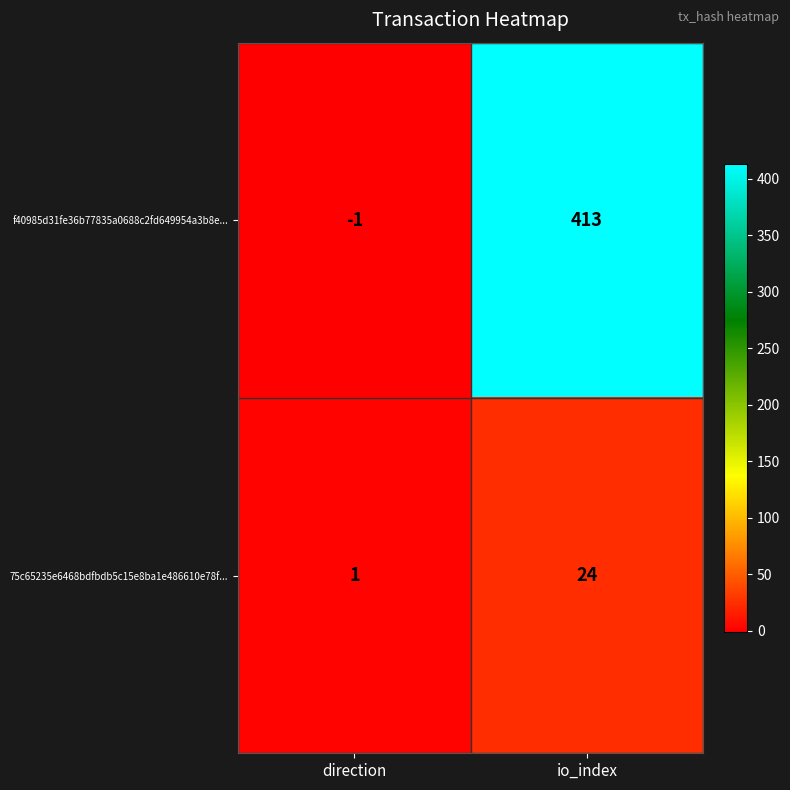

How many categories are shown in the chart?

2